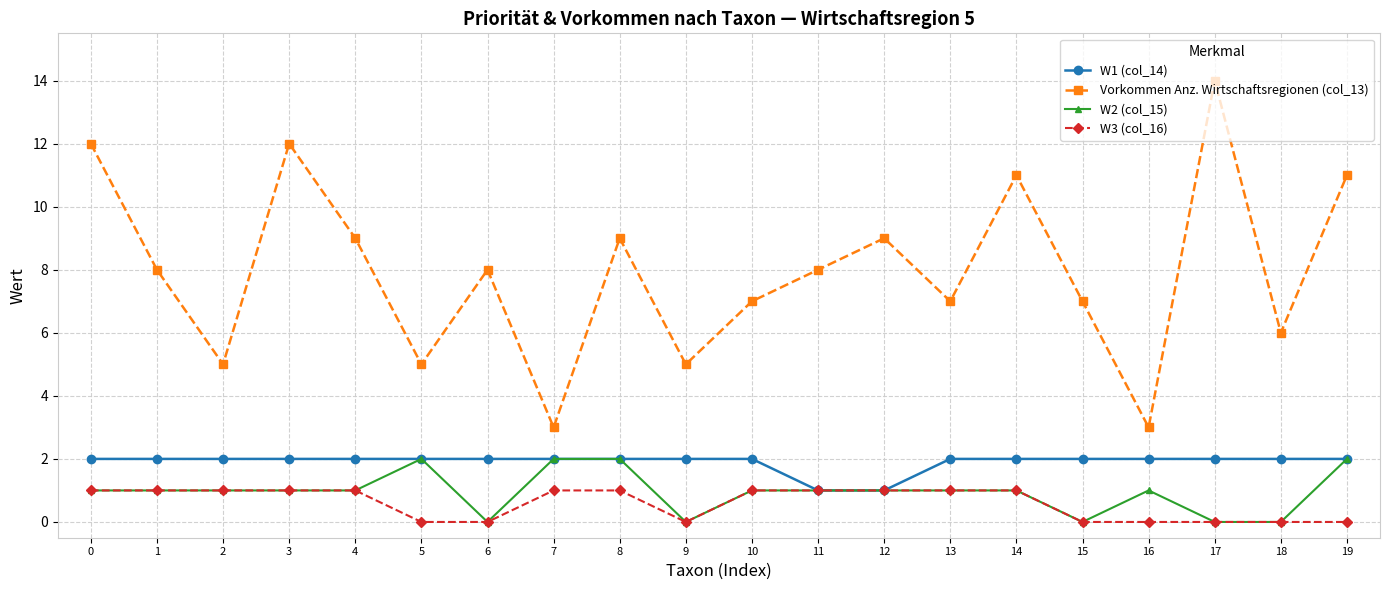

In Vorkommen Anz. Wirtschaftsregionen (col_13), how many points are higher than both neighbors (excluding endpoints)?

6